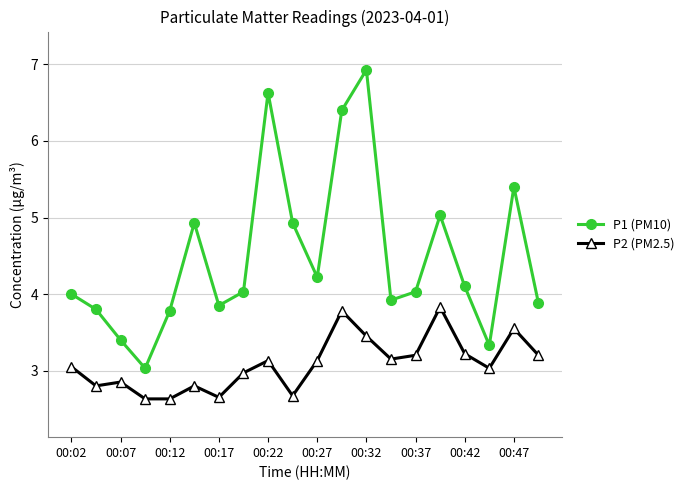

What is the difference between the second highest and minimum values in the P1 (PM10) series?

3.6